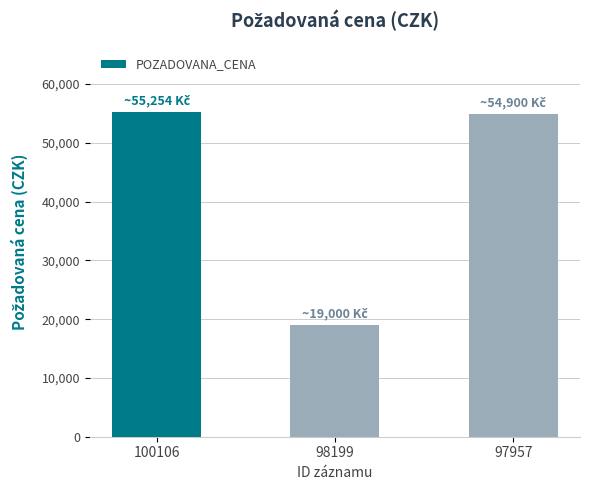

Where does the data first go above 54900?

100106